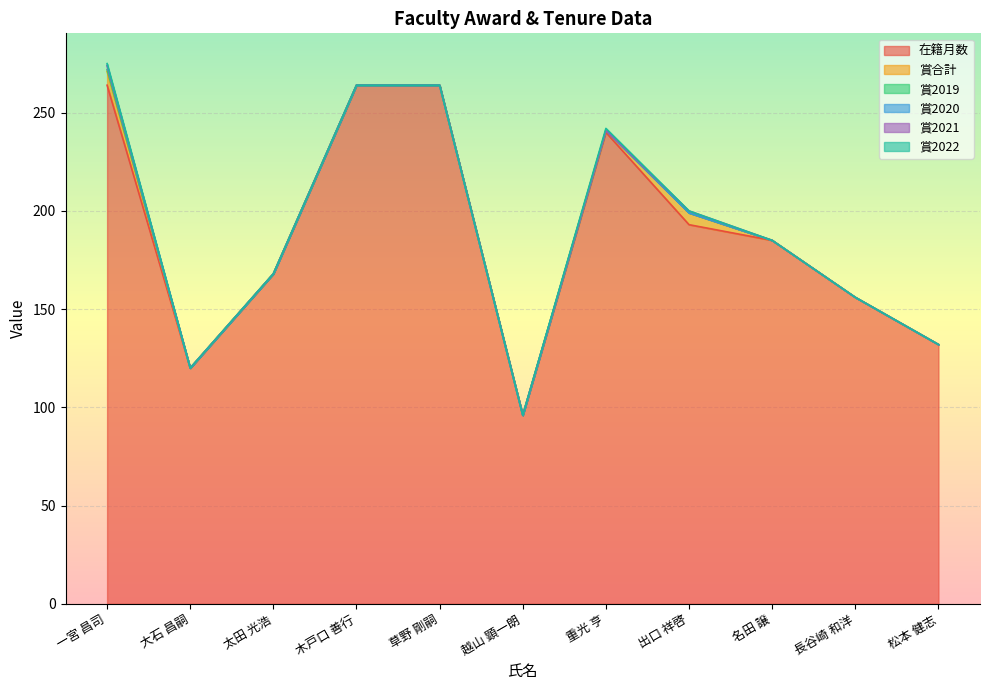

The value of 在籍月数 at 草野 剛嗣 is 264. True or false?

True